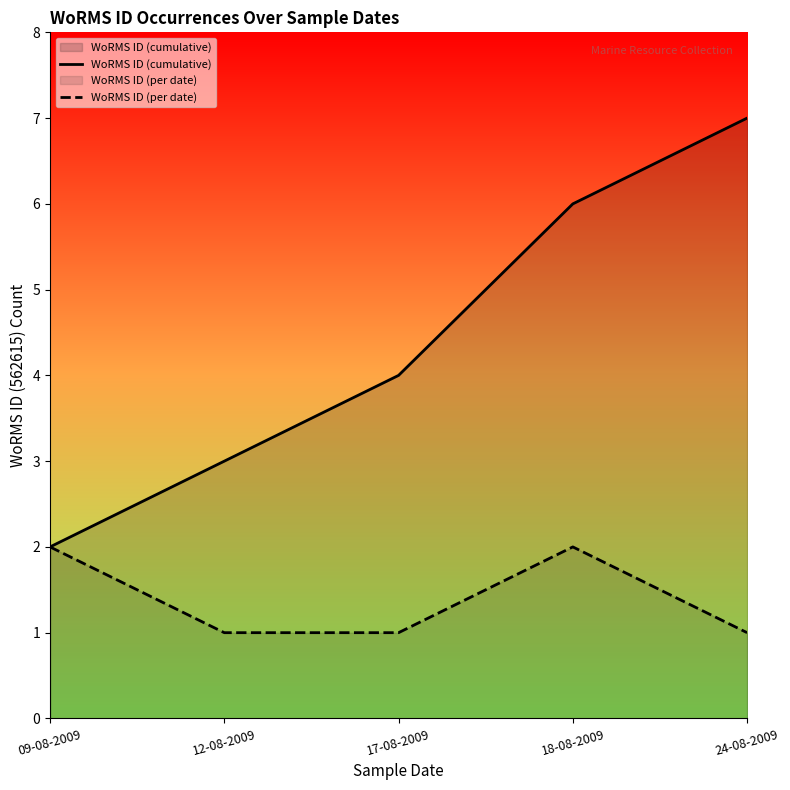

What is the label of the 3rd point from the left?

17-08-2009